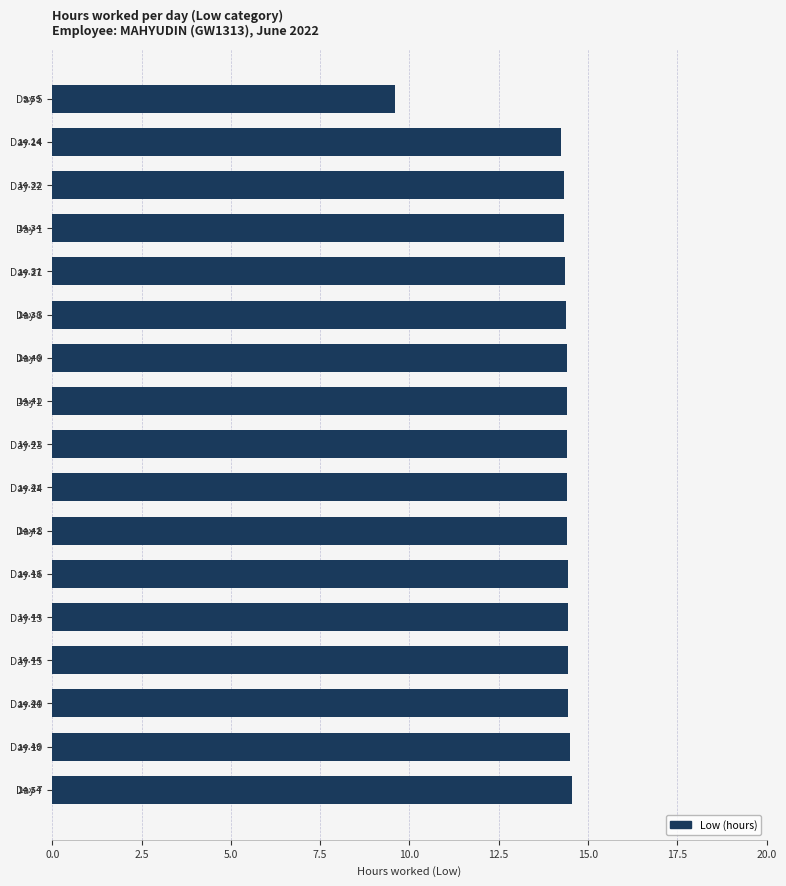

What is the average value?

14.1